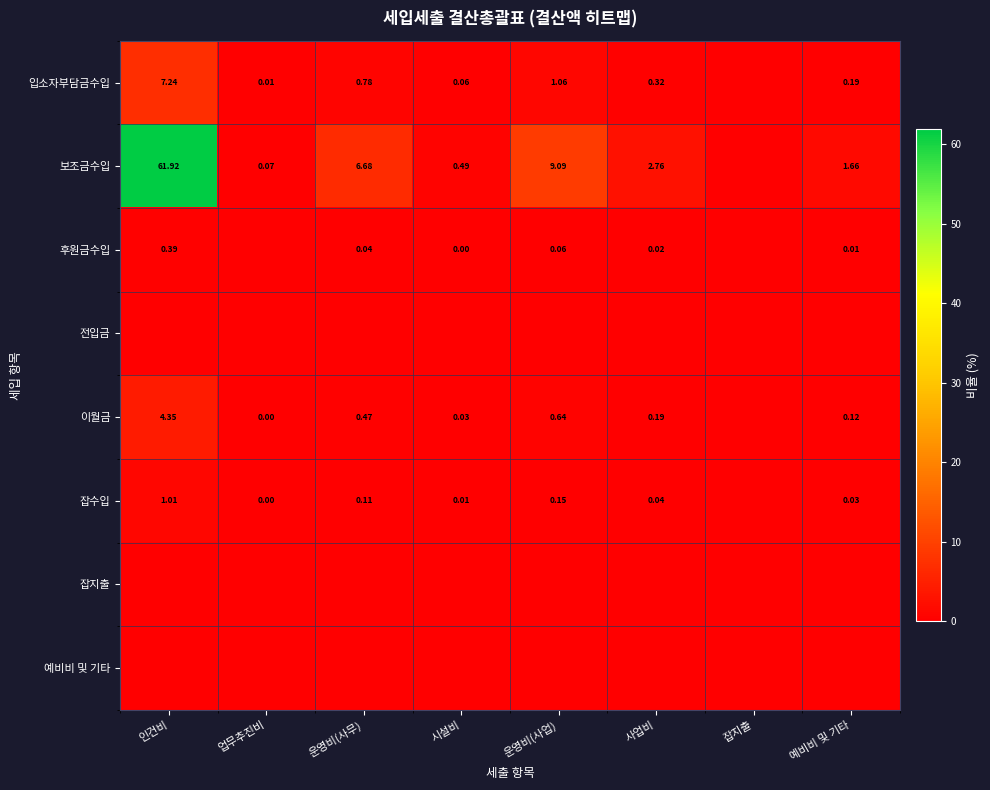

Which series changed the most between 업무추진비 and 운영비(사무)?

보조금수입